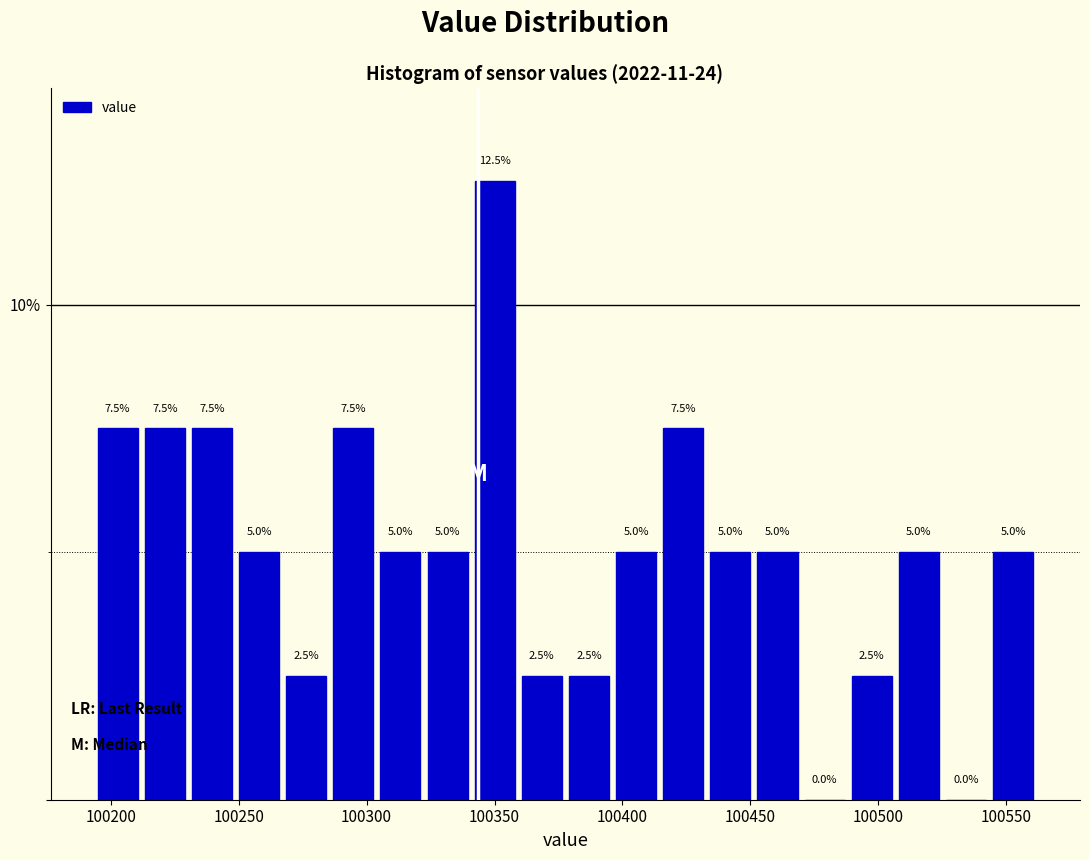

Around what value on the x-axis is the tallest bar? Give the approximate position of its centre, as read against the axis.

100350